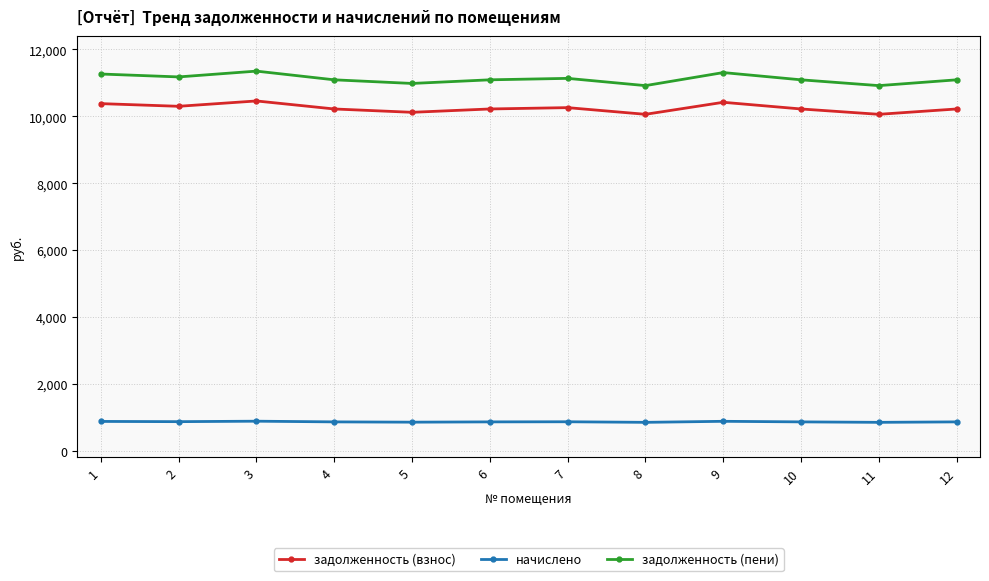

What is the smallest value displayed?

857.3